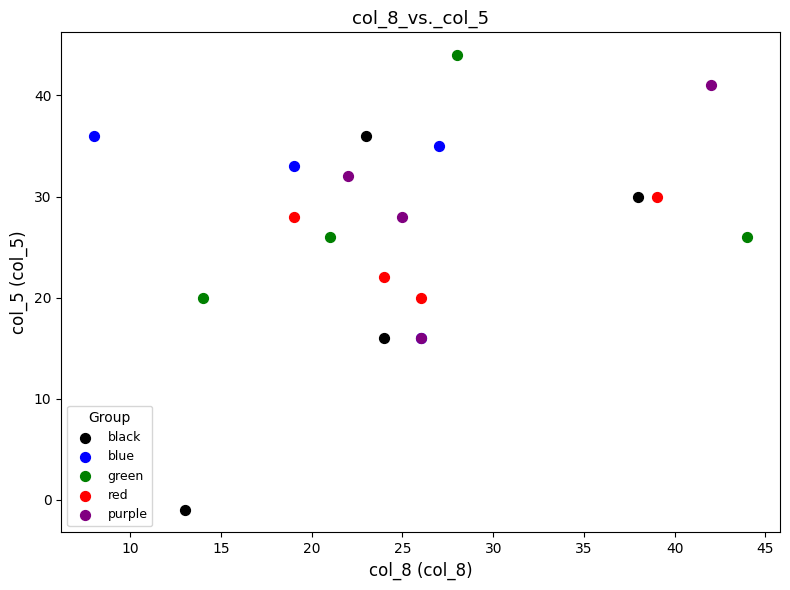

Which series reaches the minimum Y coordinate?

black